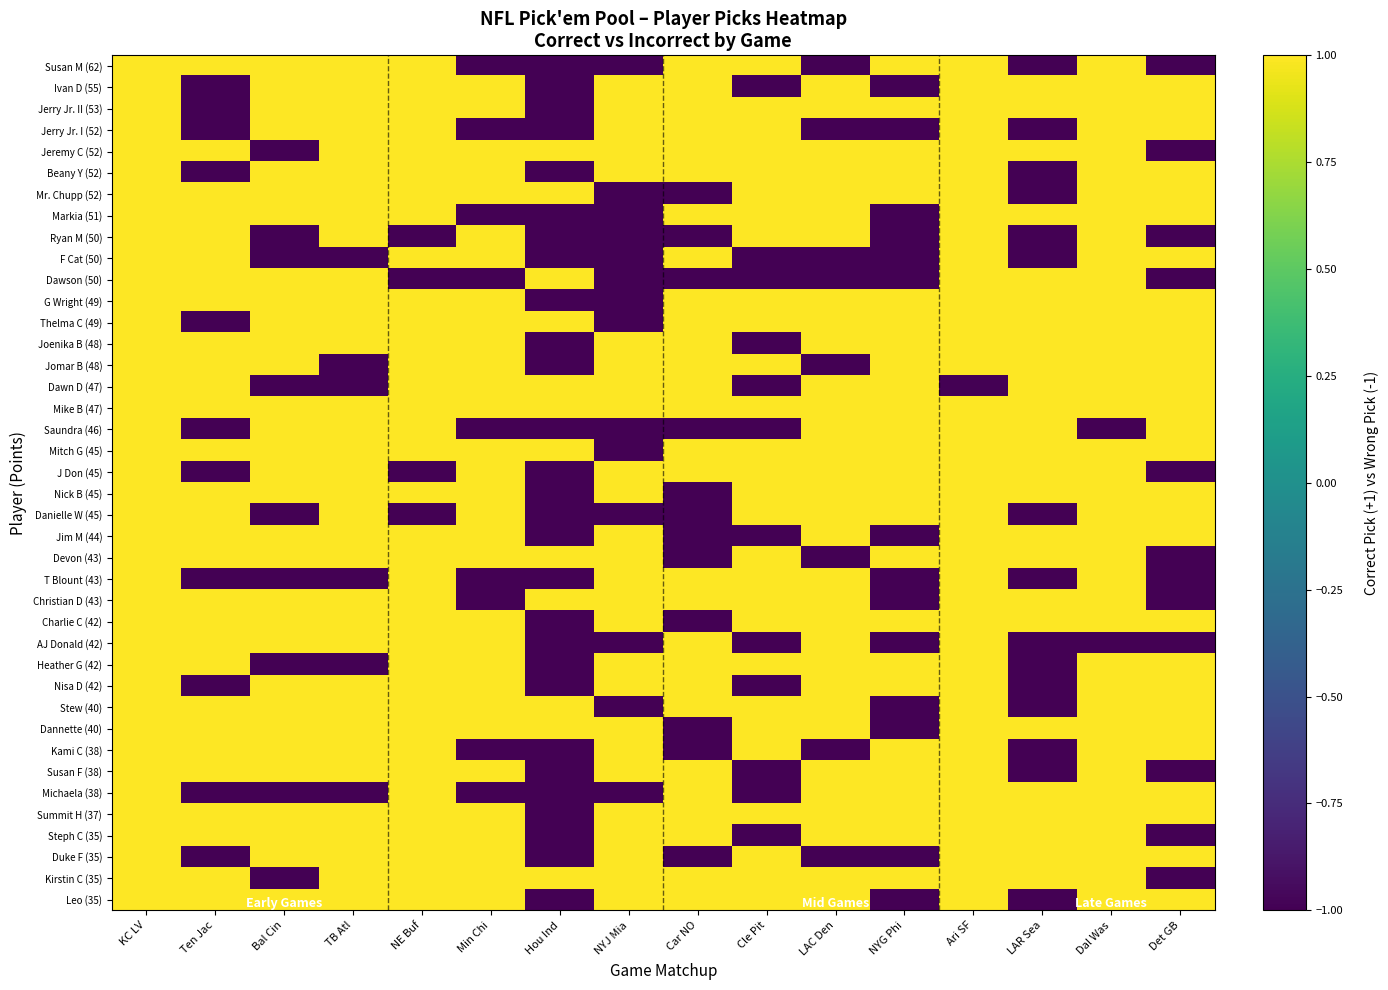

At Cle Pit, list the series in order from largest to smallest.

Susan M (62), Jerry Jr. II (53), Jerry Jr. I (52), Jeremy C (52), Beany Y (52), Mr. Chupp (52), Markia (51), Ryan M (50), G Wright (49), Thelma C (49), Jomar B (48), Mike B (47), Mitch G (45), J Don (45), Nick B (45), Danielle W (45), Devon (43), T Blount (43), Christian D (43), Charlie C (42), Heather G (42), Stew (40), Dannette (40), Kami C (38), Summit H (37), Duke F (35), Kirstin C (35), Leo (35), Ivan D (55), F Cat (50), Dawson (50), Joenika B (48), Dawn D (47), Saundra (46), Jim M (44), AJ Donald (42), Nisa D (42), Susan F (38), Michaela (38), Steph C (35)